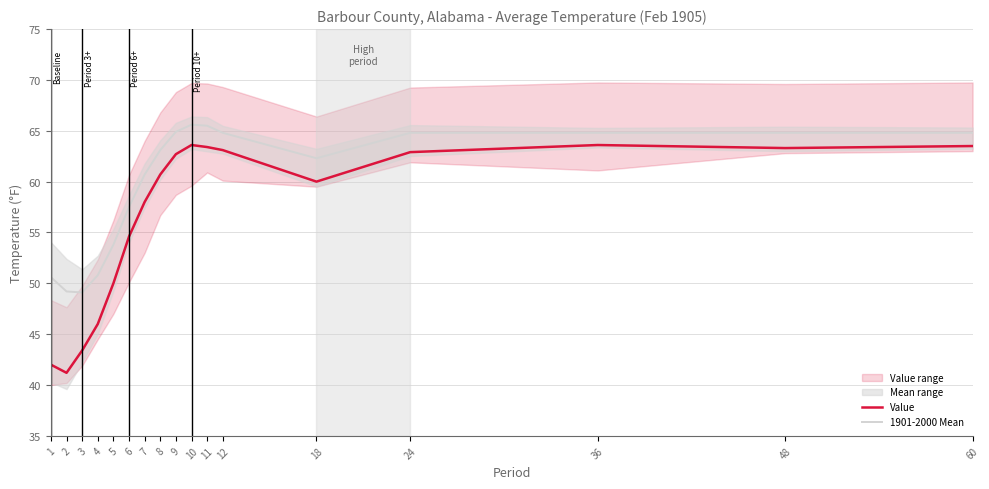

True or false: Value and 1901-2000 Mean cross at least once.

False